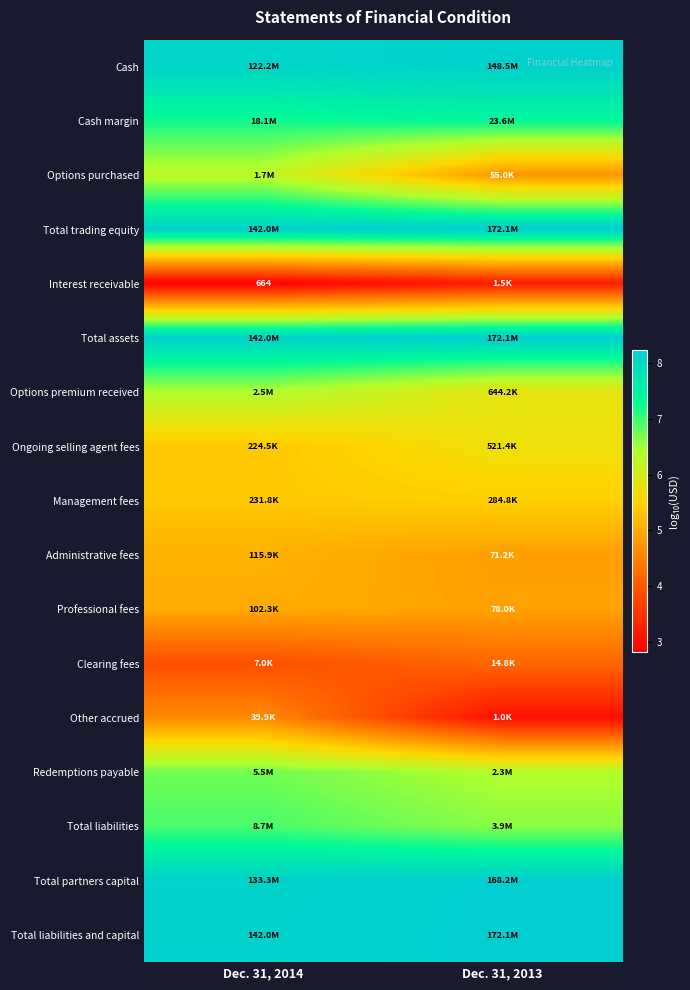

Count the Interest receivable values in the range 2 to 3.

1